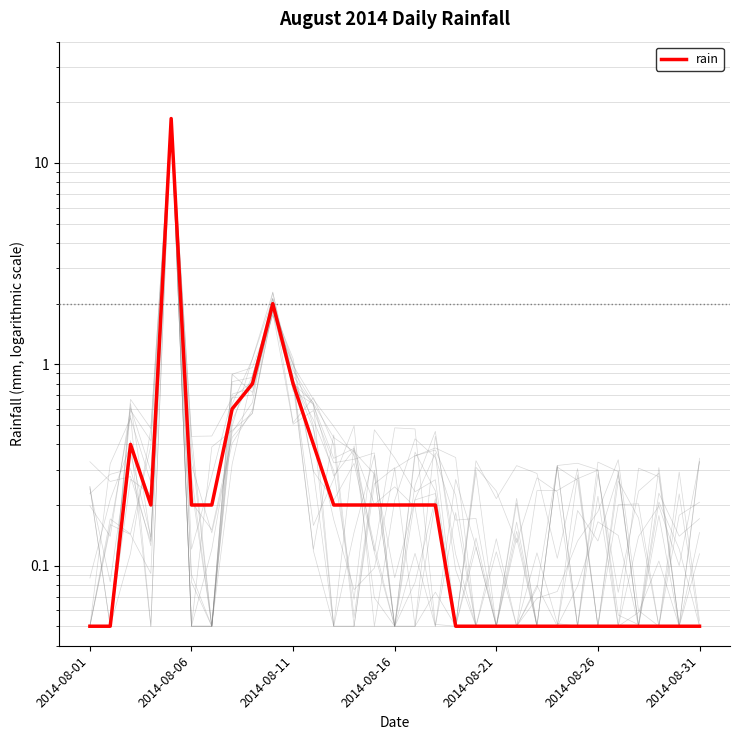

What is the greatest value displayed?

16.6